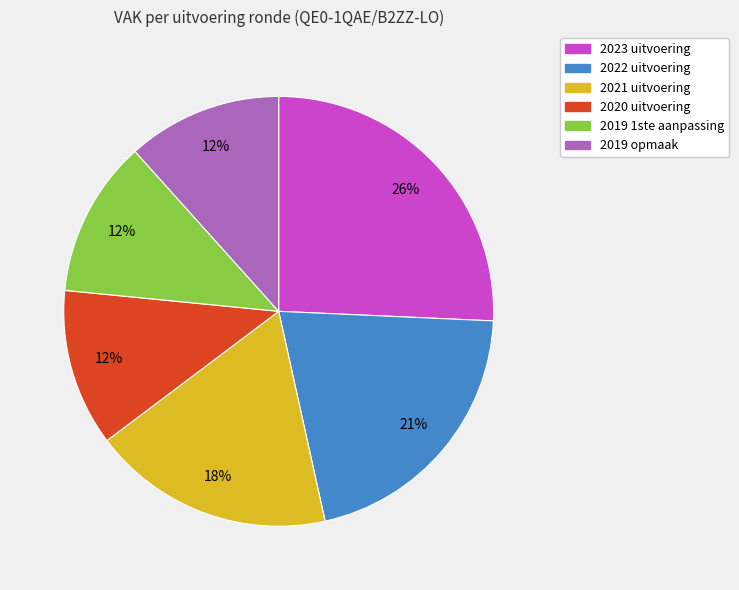

What is the largest slice in the pie chart?

2023 uitvoering